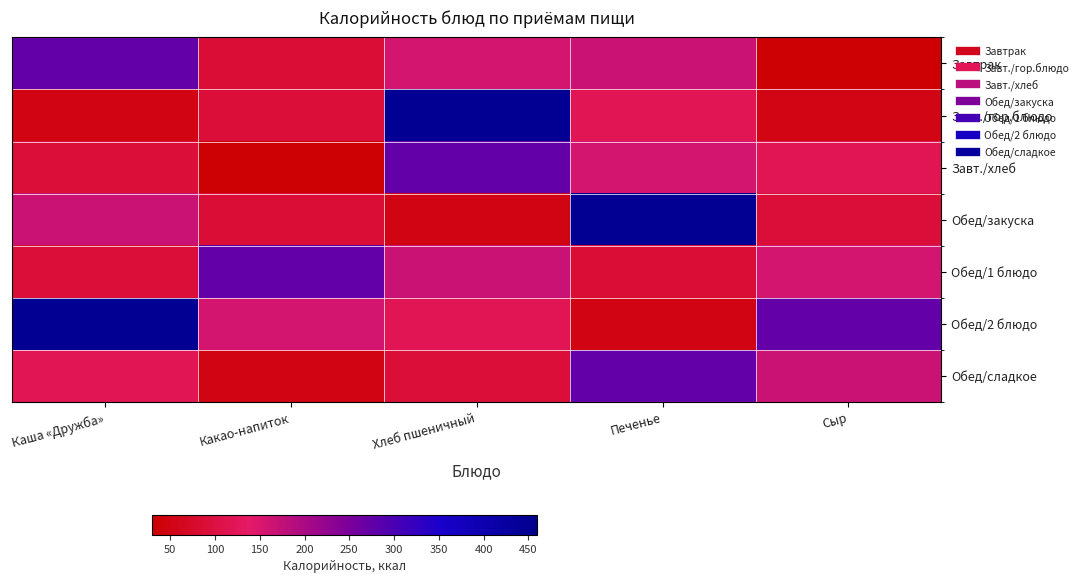

Between Печенье and Сыр, which is larger?

Печенье